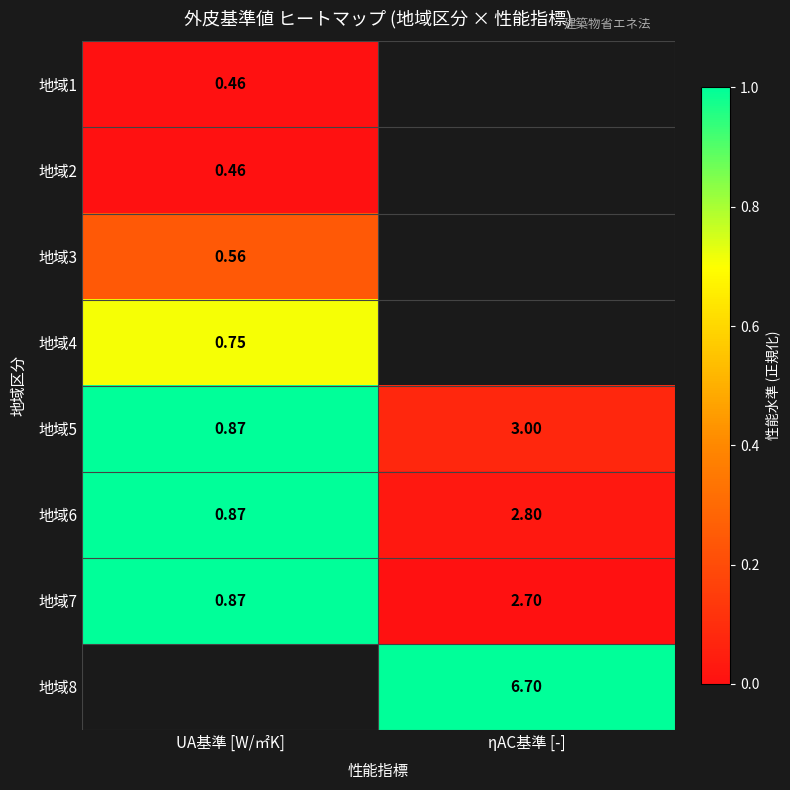

At which label is 地域6 closest to 1?

UA基準 [W/㎡K]